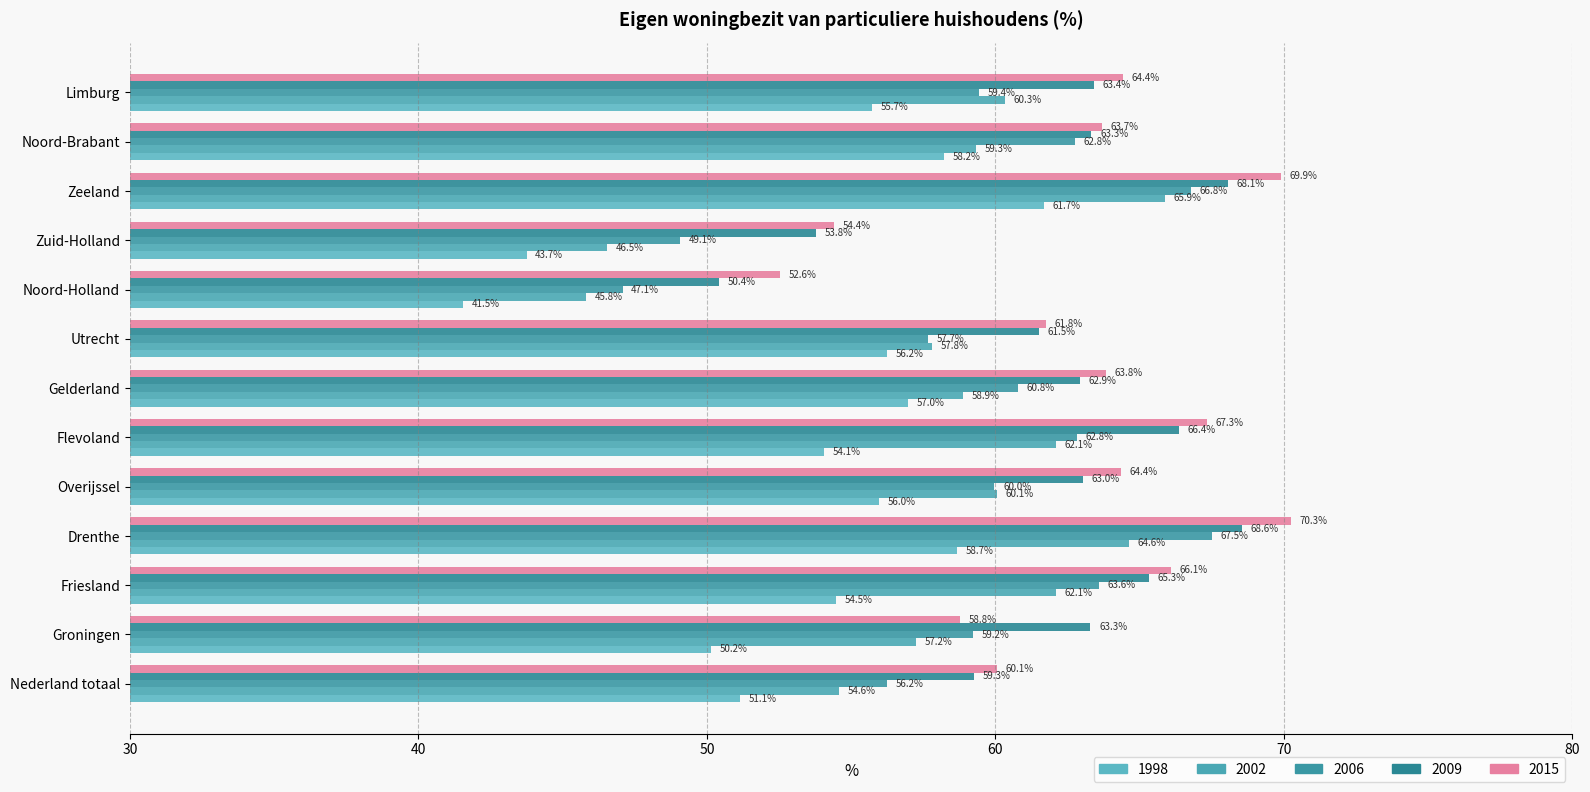

What are all the series names shown in the legend?

1998, 2002, 2006, 2009, 2015